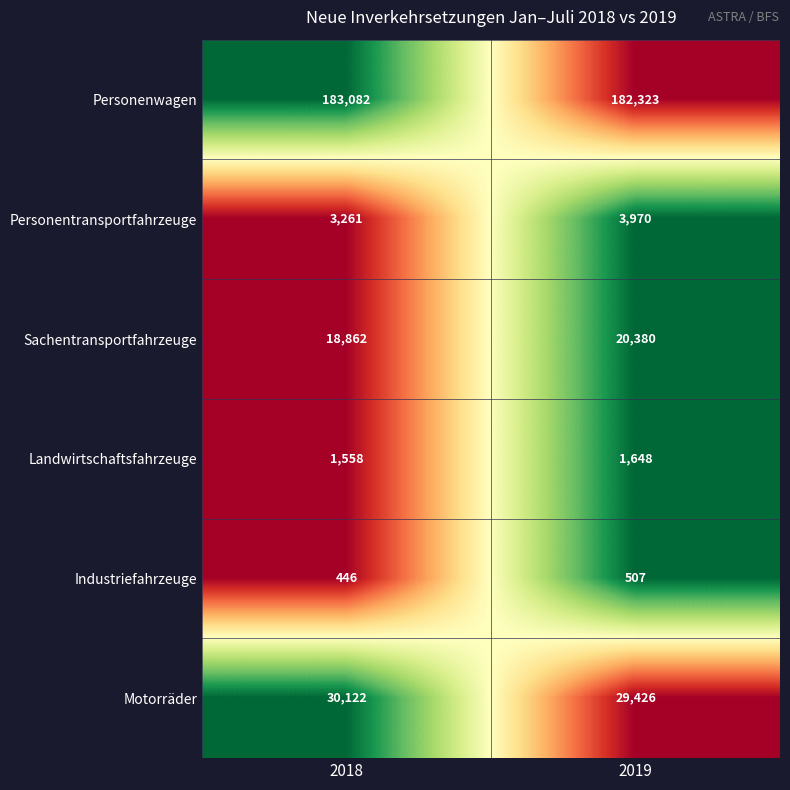

Reading left to right, list all the values displayed in this chart.

Personenwagen: 183082	182323
Personentransportfahrzeuge: 3261	3970
Sachentransportfahrzeuge: 18862	20380
Landwirtschaftsfahrzeuge: 1558	1648
Industriefahrzeuge: 446	507
Motorräder: 30122	29426